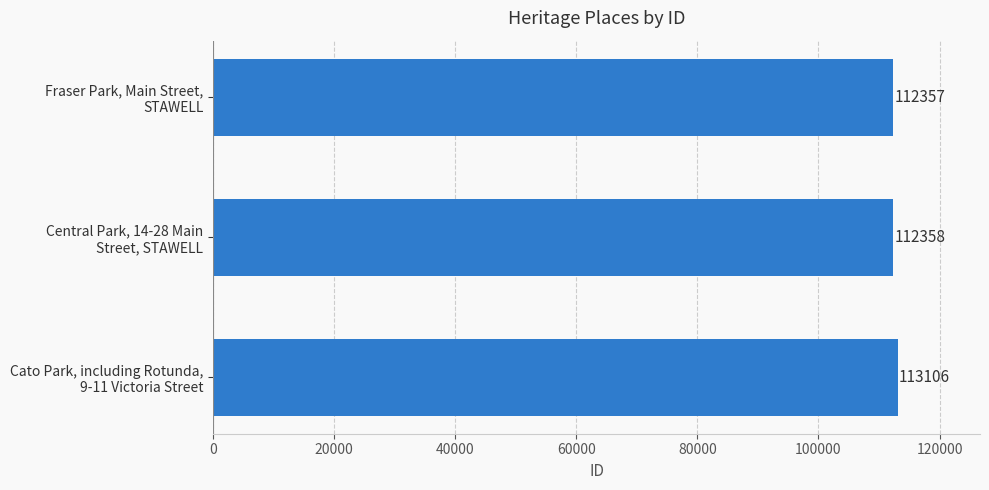

What is the average value?

112607